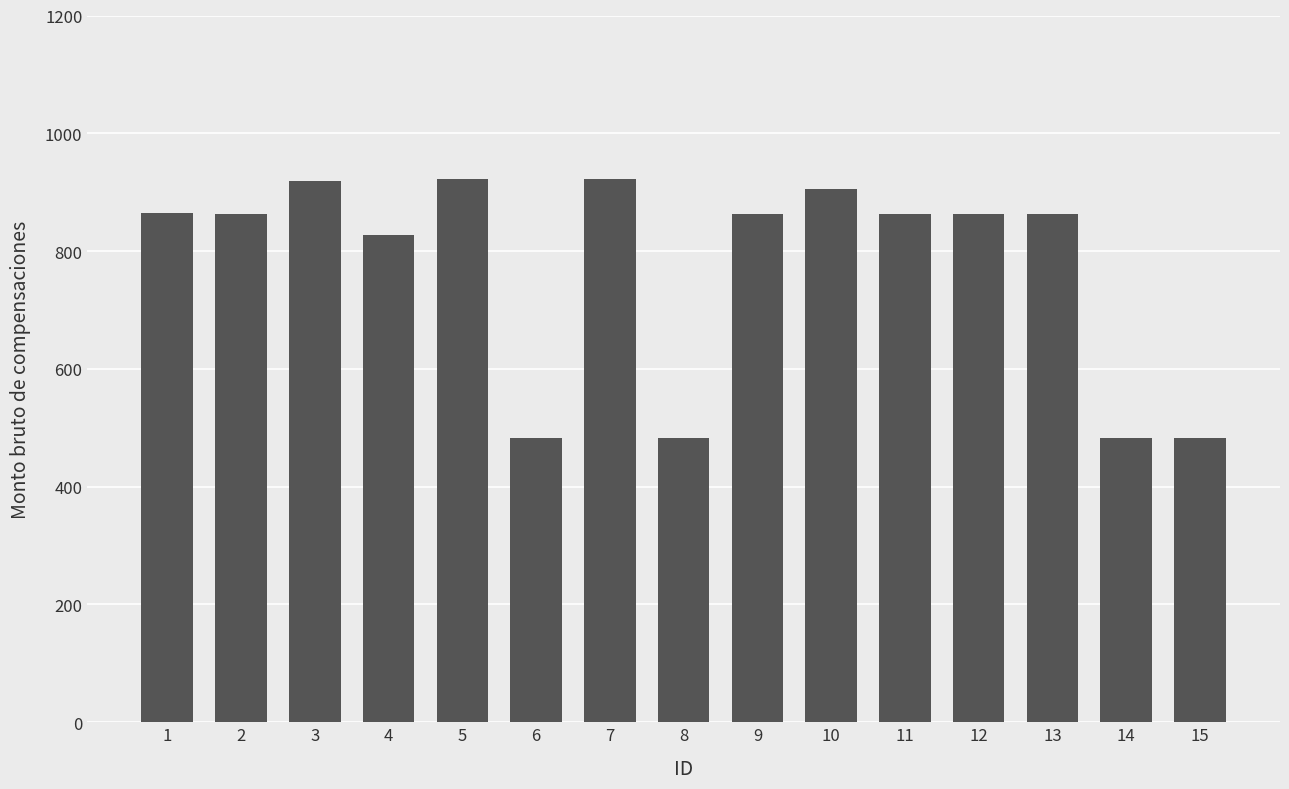

At which label is the value closest to 702?

4